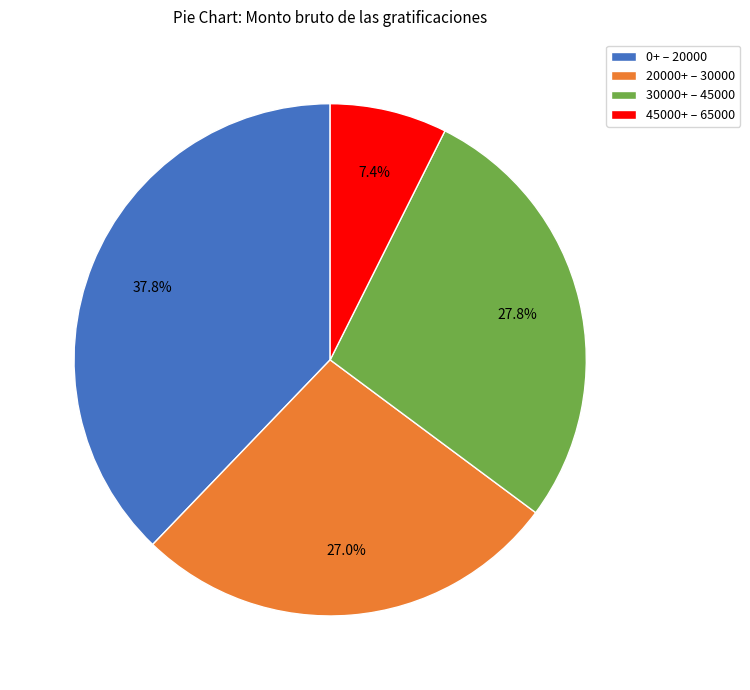

How much of the chart is everything except 0+ – 20000?

62.2%